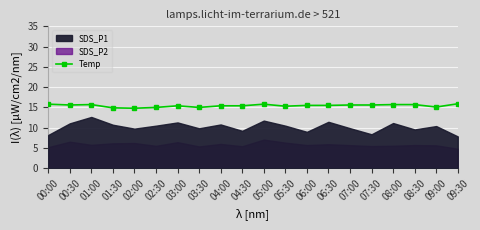

How many data points does each series have?

20